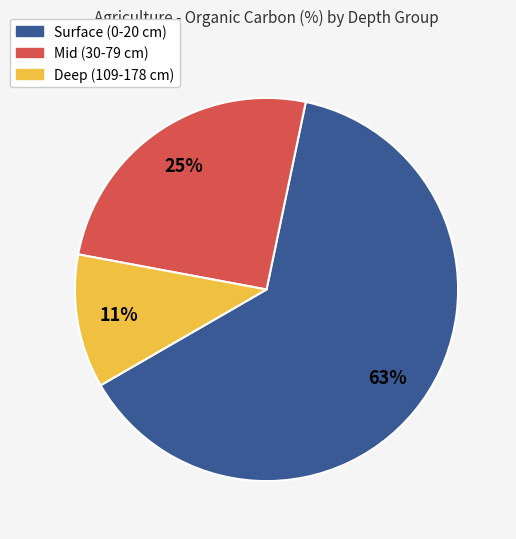

Which category has the biggest portion of the pie?

Surface (0-20 cm)